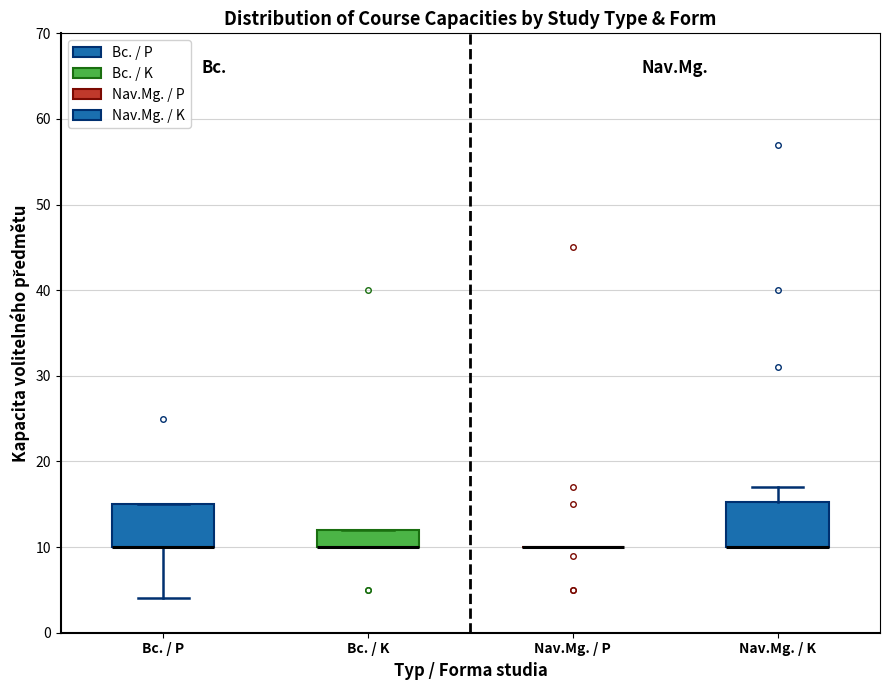

Where is the upper edge of the box for Nav.Mg. / K on the y-axis? The values are not printed on the chart, so give them approximately, as read against the axis.

15